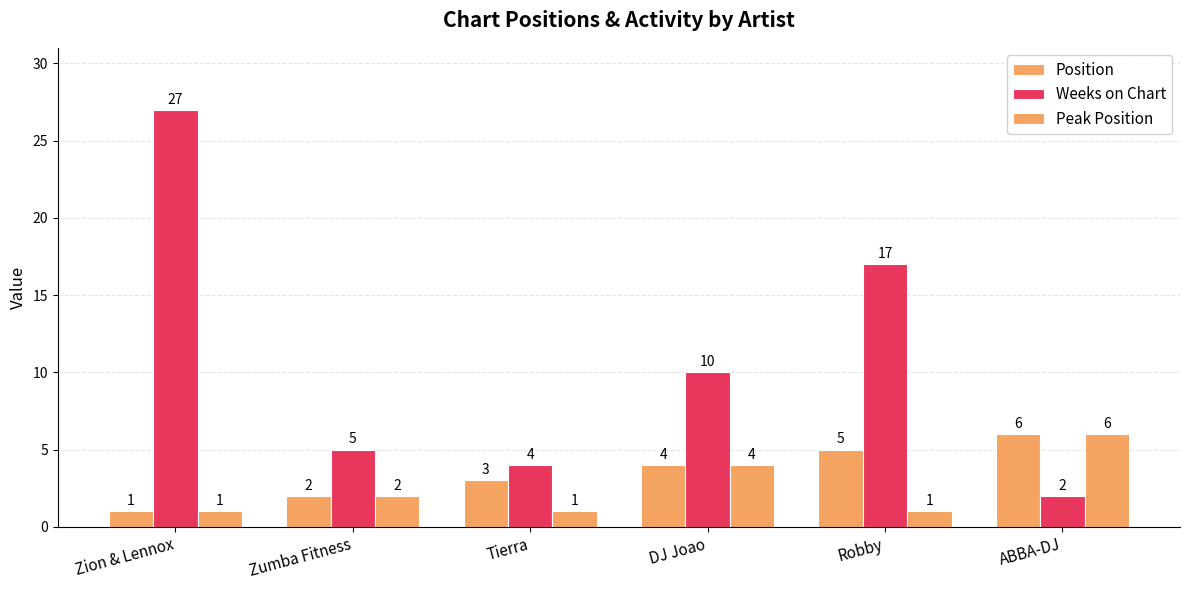

Rank the series by their maximum value, from lowest to highest.

Position, Peak Position, Weeks on Chart